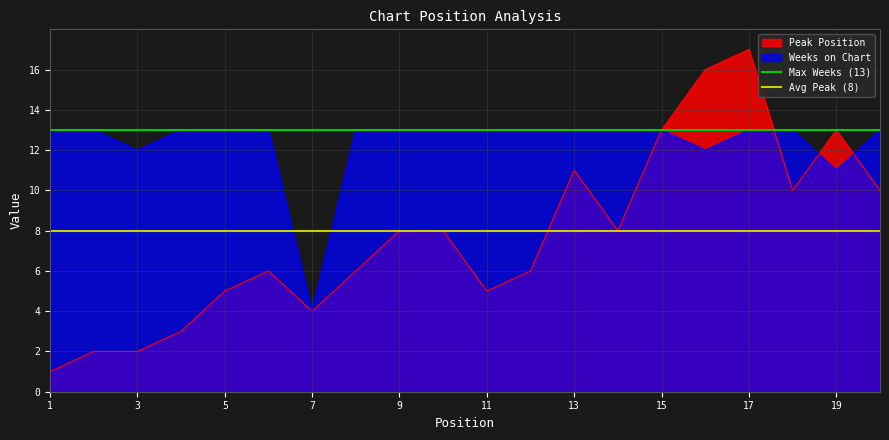

What is the highest value of the Weeks on Chart series?

13